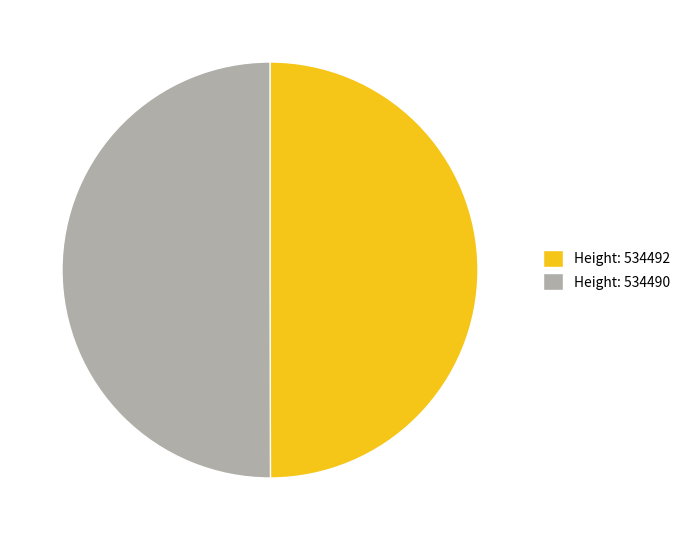

True or false: Height: 534490 accounts for 50% of the total.

True